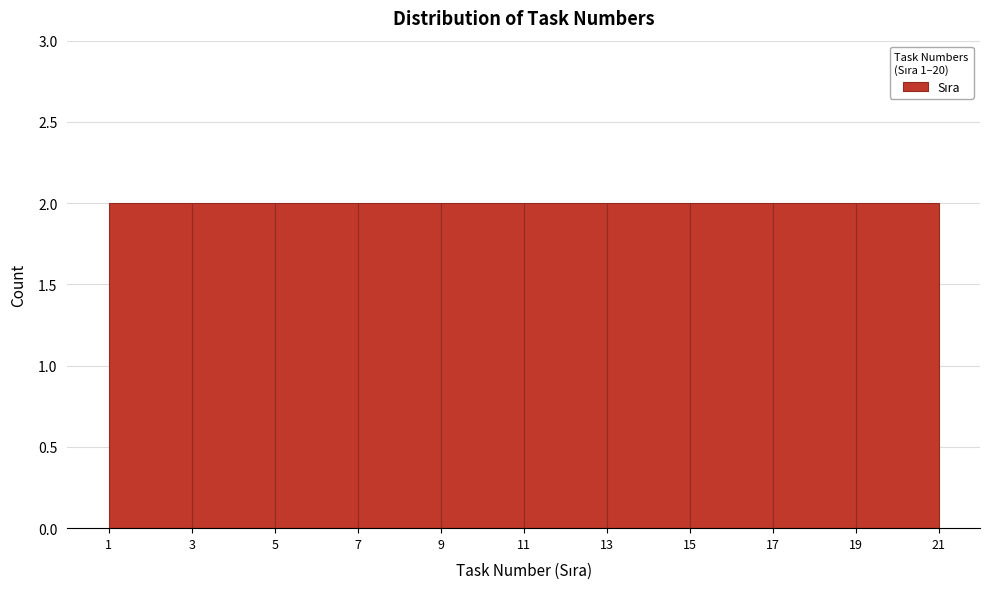

What is the height of the bar covering 7 to 9 on the x-axis? The values are not printed on the chart, so give them approximately, as read against the axis.

2